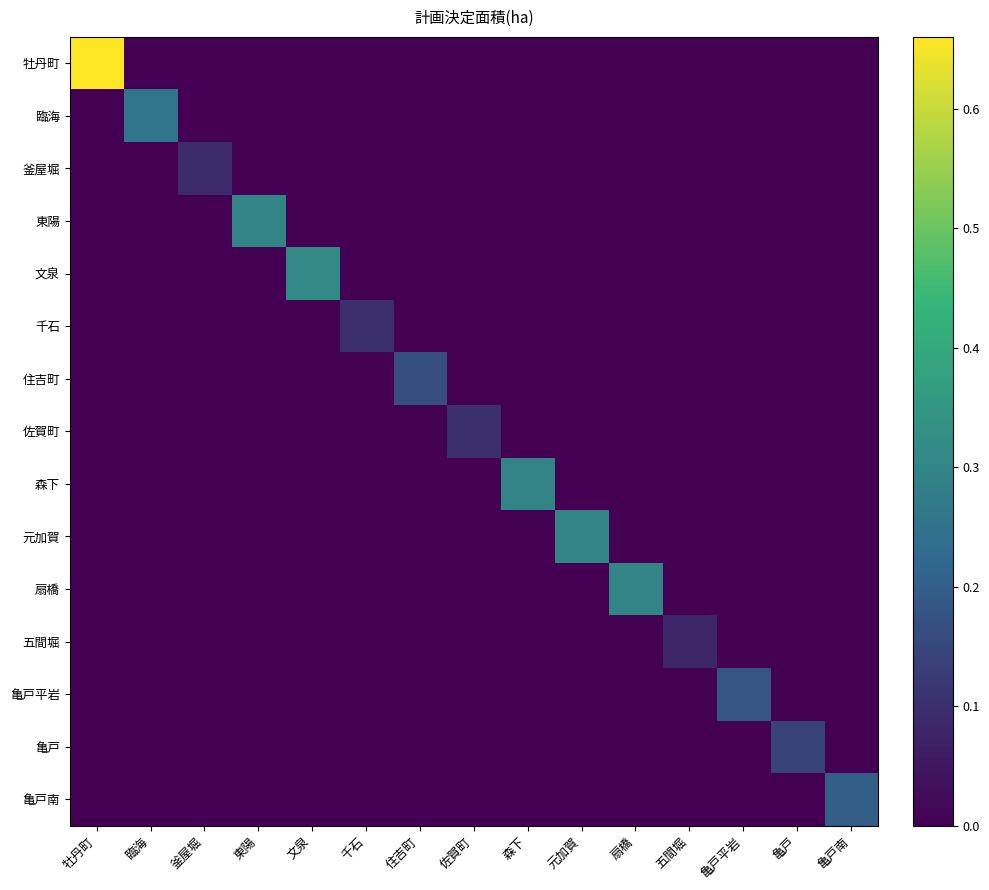

Which has a higher value, 元加賀 or 牡丹町?

牡丹町